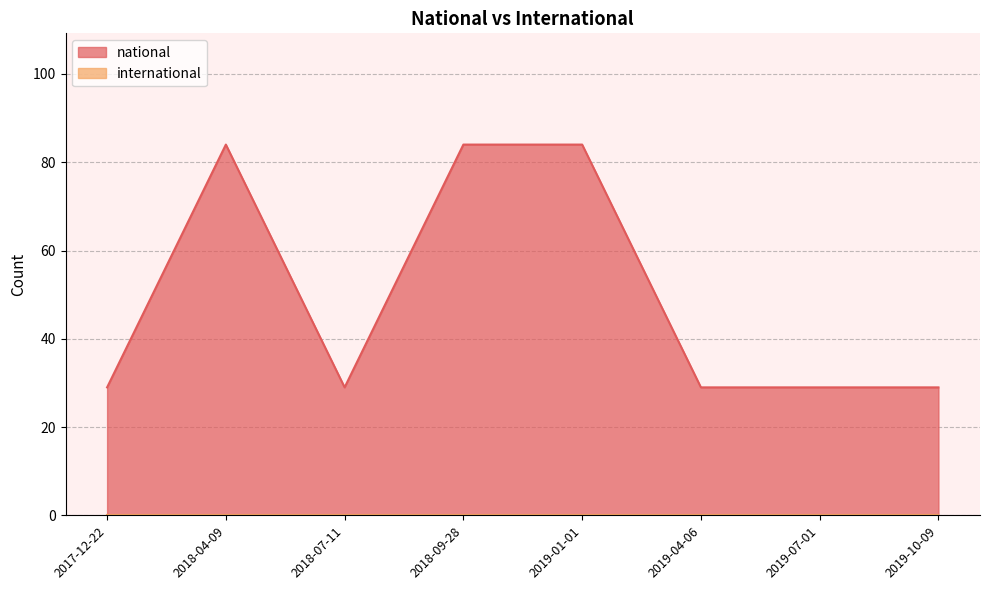

Approximately how many times larger is the value at 2019-04-06 compared to 2019-10-09?

1.0